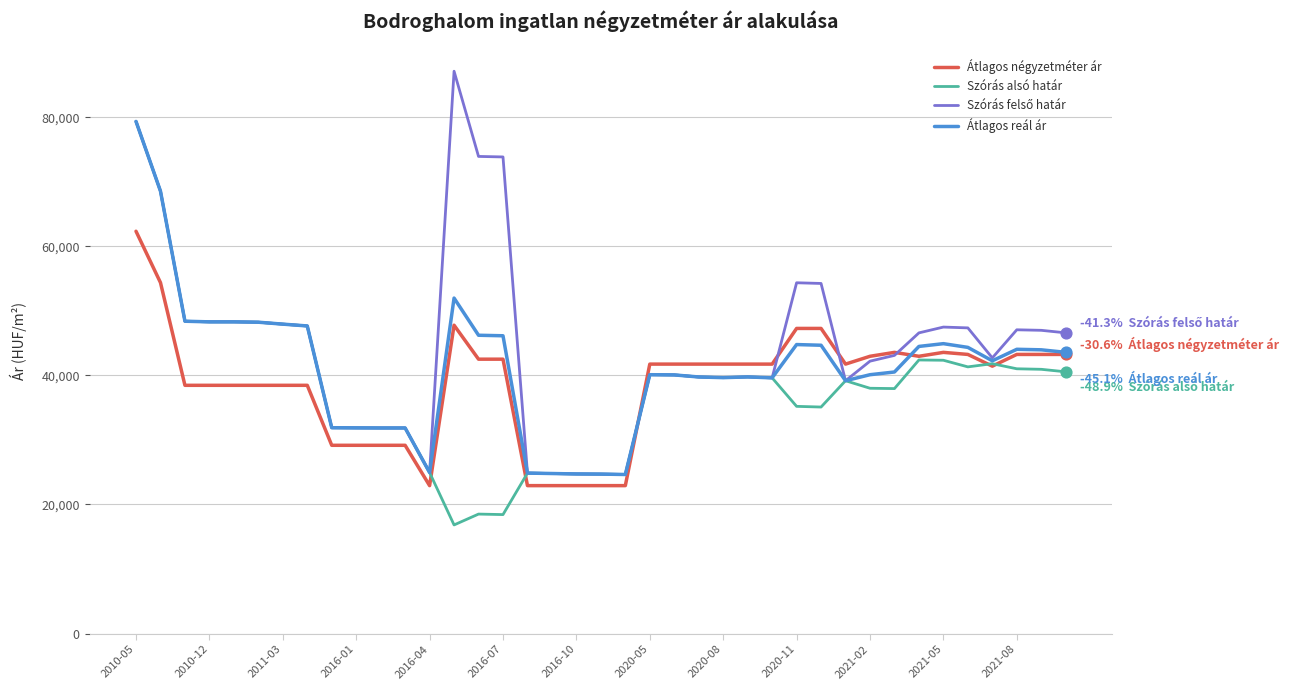

At how many categories does at least one series exceed 51841?

7